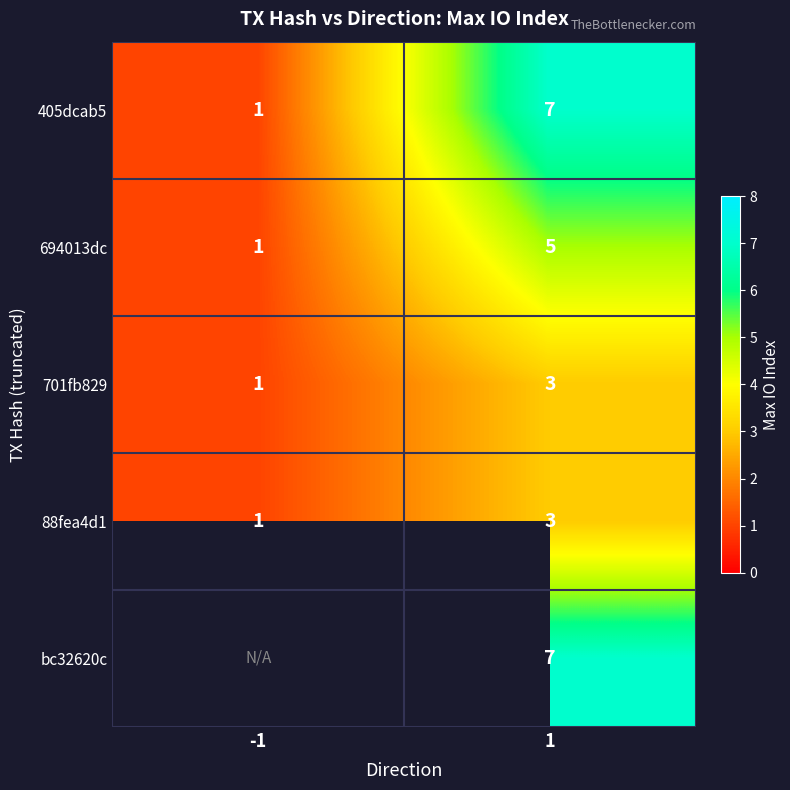

Rank the categories by 701fb829 value from highest to lowest.

1, -1